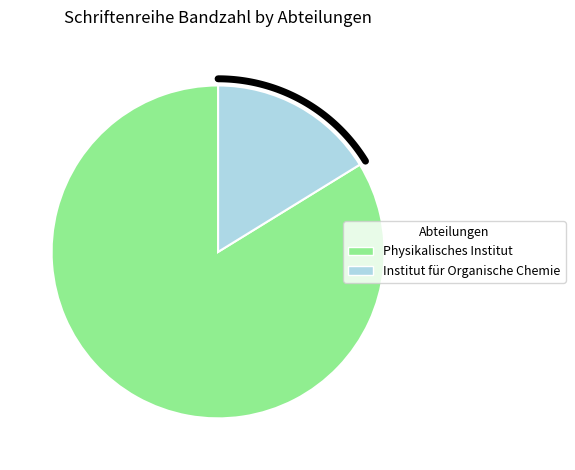

True or false: Institut für Organische Chemie accounts for 16% of the total.

True